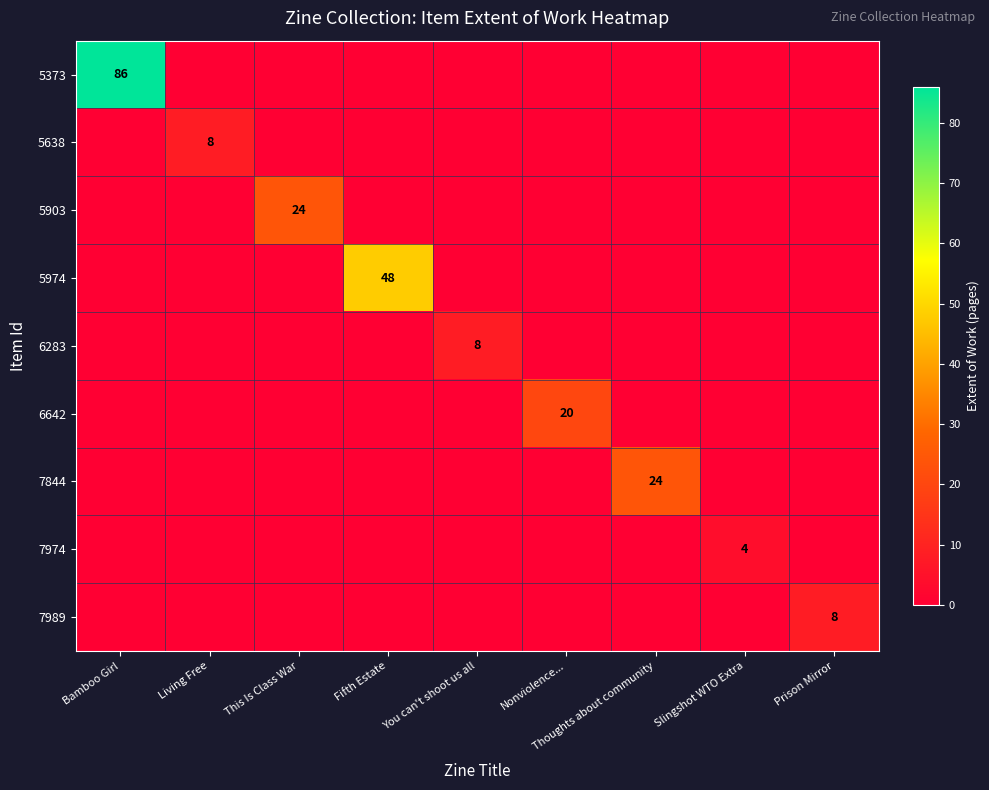

Where is 5974 nearest to the value 24?

Bamboo Girl